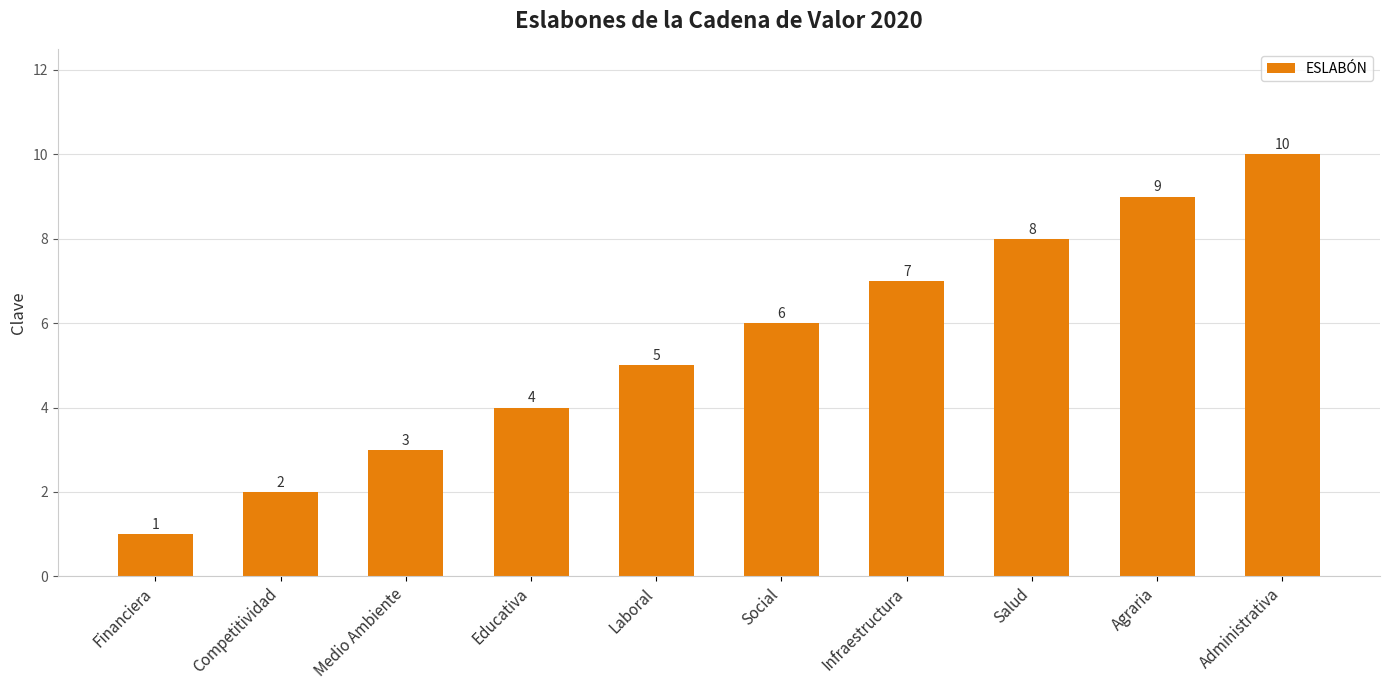

What is the minimum value shown in the chart?

1